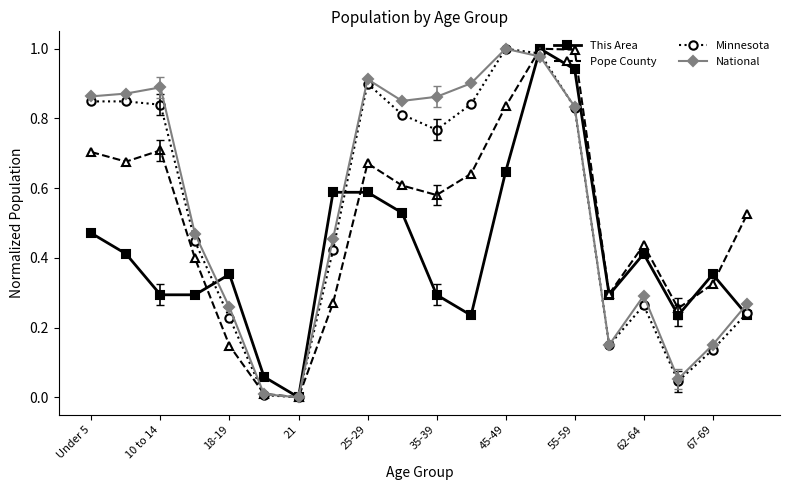

True or false: Pope County has more than 1 interior local peaks.

True